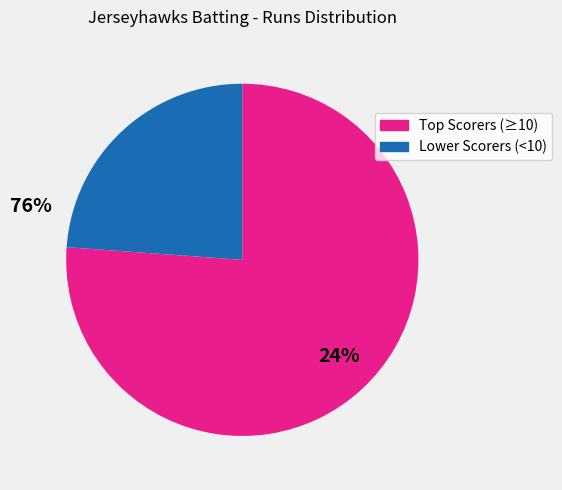

Is there any slice that represents more than half of the pie?

Yes